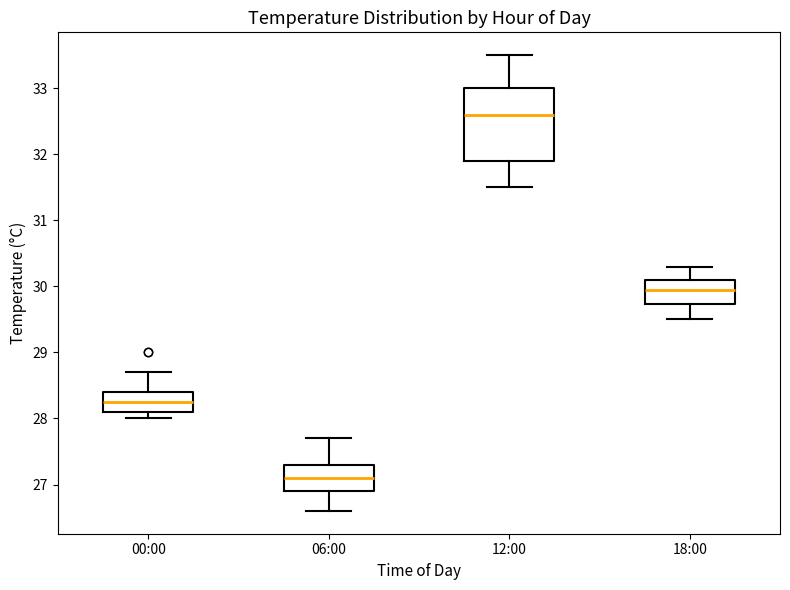

Reading left to right, read every box against the y-axis: the position of its median line, the range the box covers, and the ends of its whiskers. The values are not printed on the chart, so give them approximately, as read against the axis.

00:00: median 28.3, box 28.1 to 28.4, whiskers 28.0 to 28.7
06:00: median 27.1, box 26.9 to 27.3, whiskers 26.6 to 27.7
12:00: median 32.6, box 31.9 to 33.0, whiskers 31.5 to 33.5
18:00: median 30.0, box 29.7 to 30.1, whiskers 29.5 to 30.3